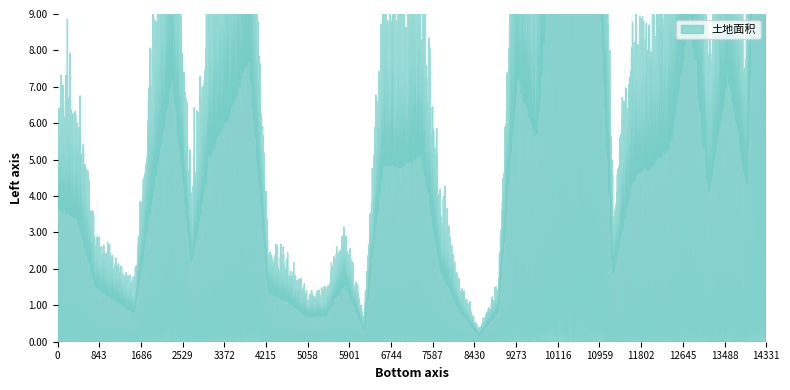

How many values are below 4?

17